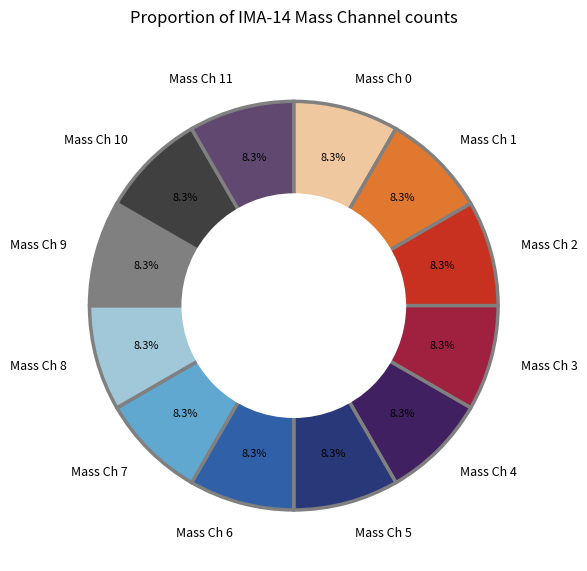

Do Mass Ch 0 and Mass Ch 11 together represent more than half of the pie?

No